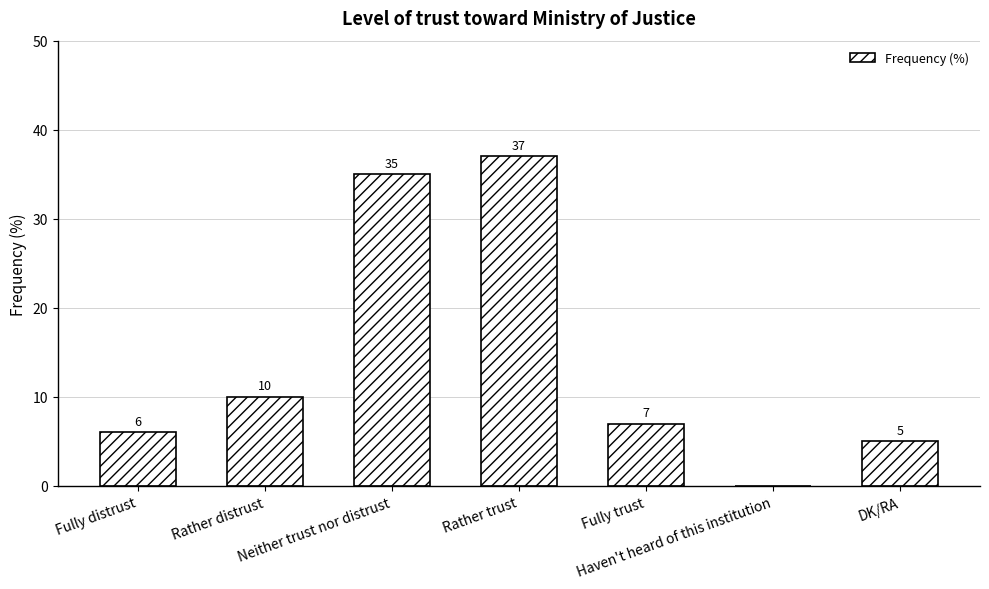

What is the maximum value shown in the chart?

37